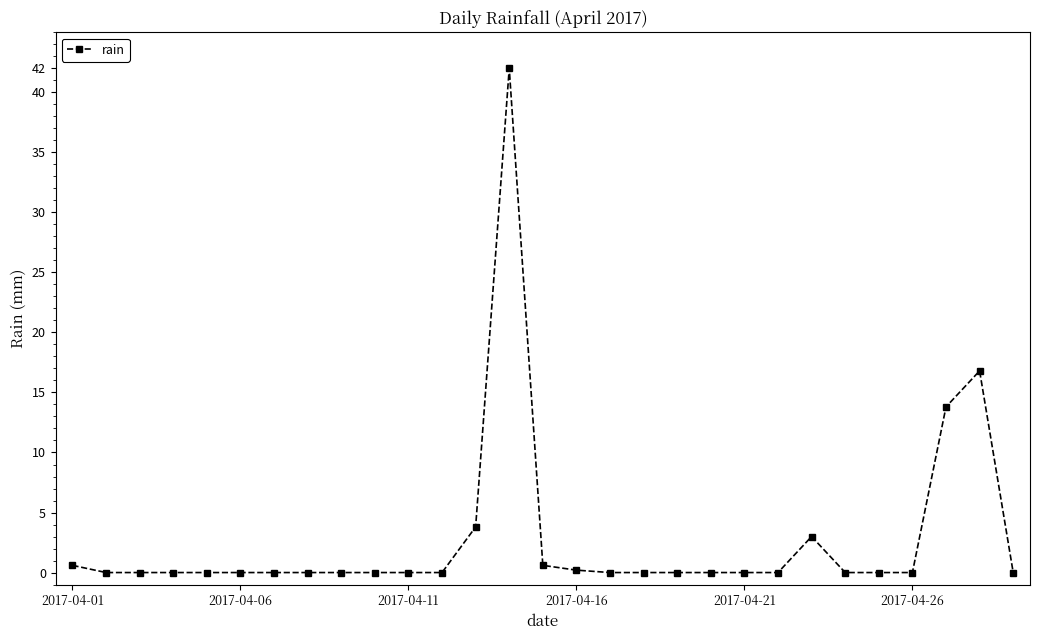

True or false: the data has more than 0 interior local peaks.

True